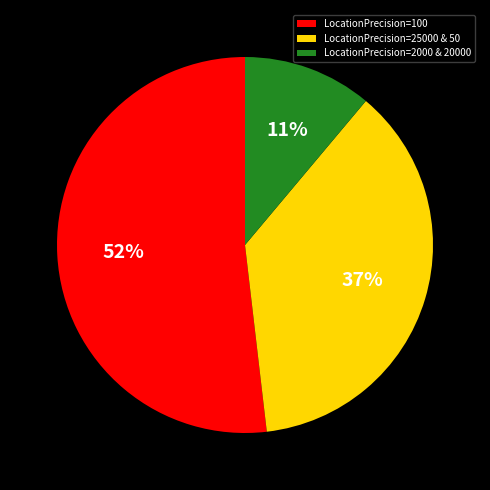

Approximately how many times larger is the value at LocationPrecision=25000 & 50 compared to LocationPrecision=100?

0.7